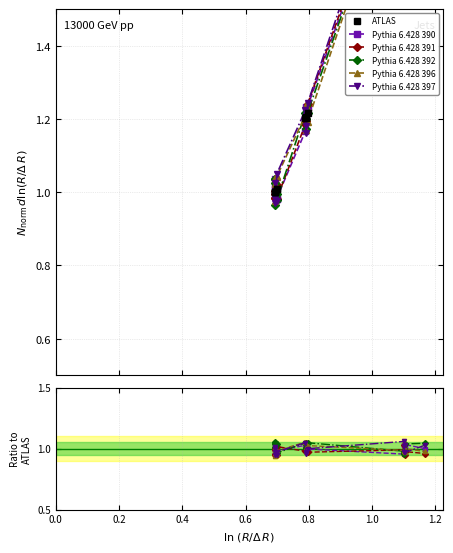

What is the average value of the Pythia 6.428 391 series?

1.0